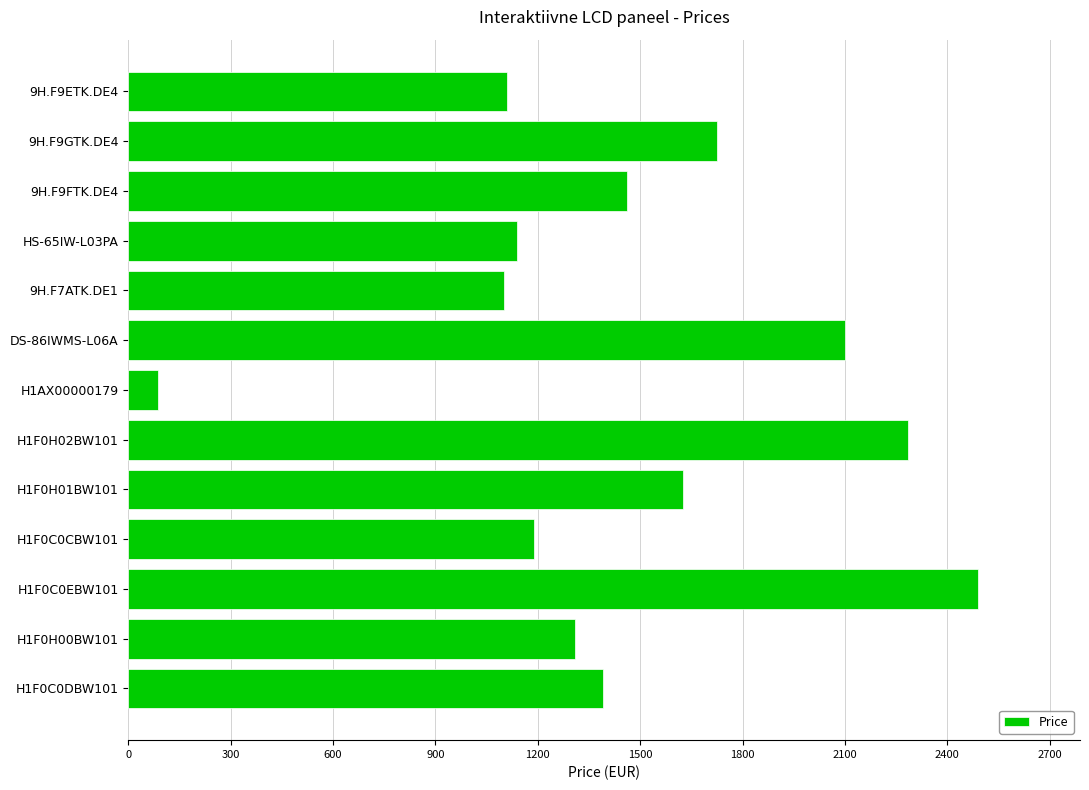

What is the average value?

1462.3